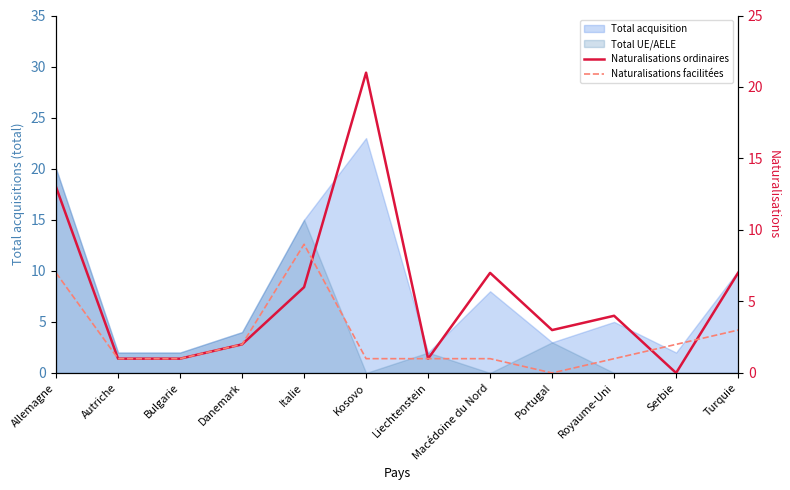

Which series ends up on top after the final intersection of Naturalisations ordinaires and Naturalisations facilitées?

Naturalisations ordinaires